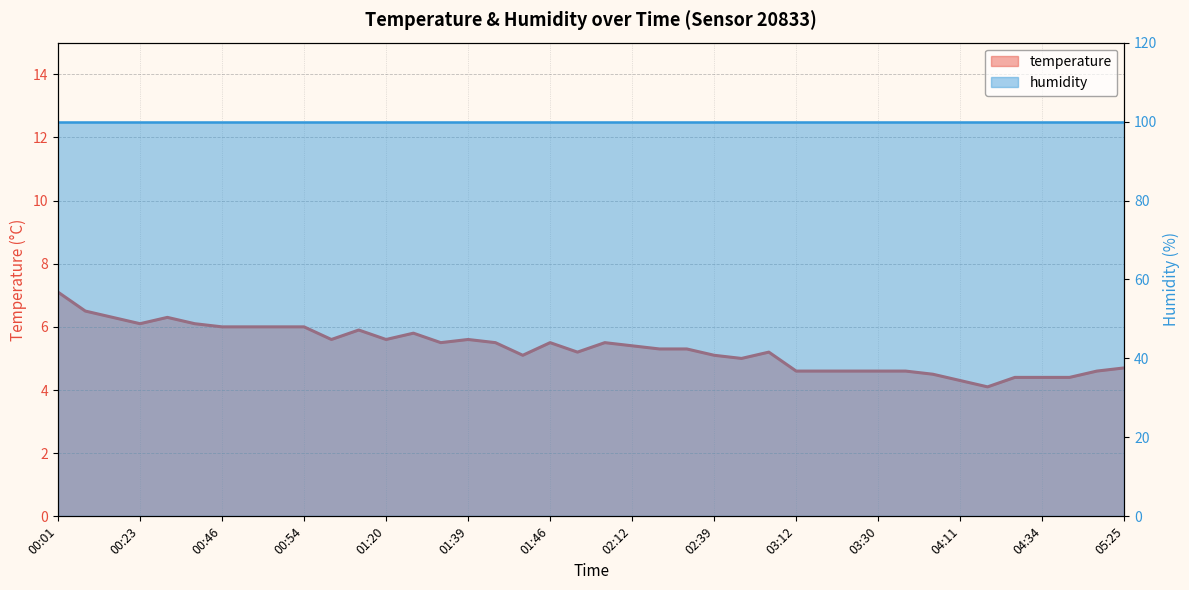

Which label corresponds to the smallest value in the chart?

04:14